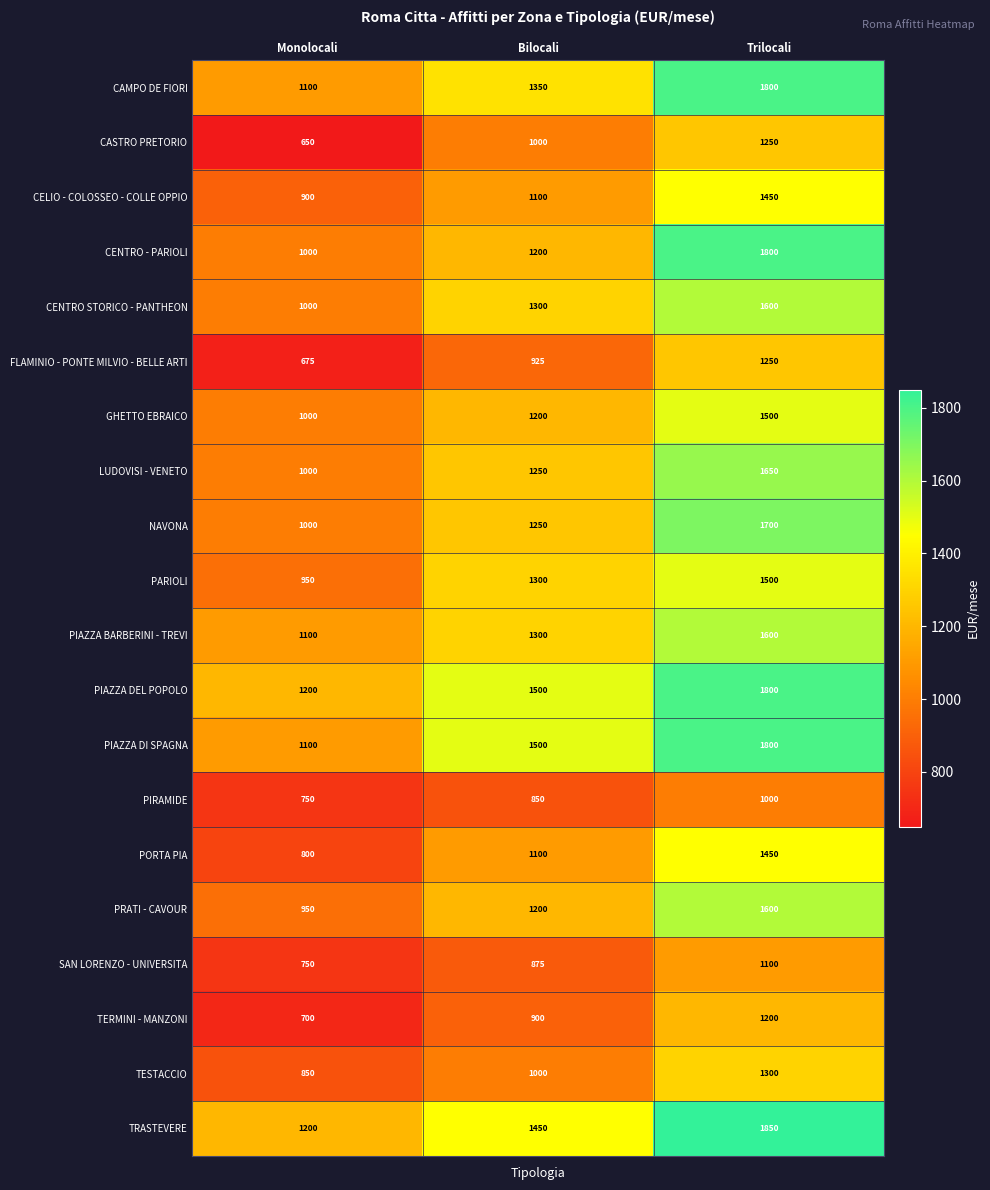

What is the difference between the NAVONA values at Trilocali and Monolocali?

700